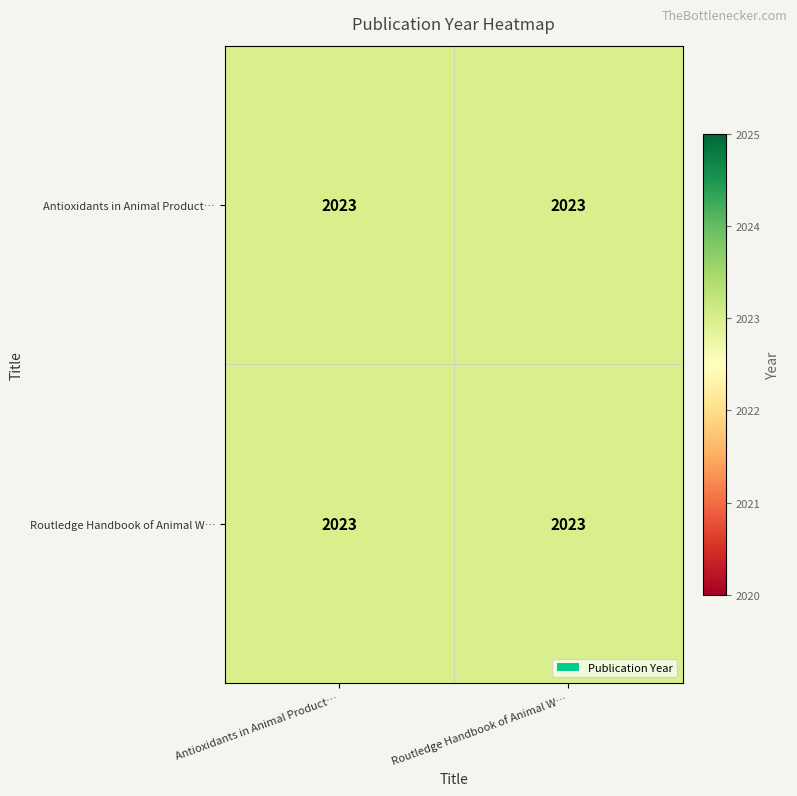

The value of Routledge Handbook of Animal Welfare at Routledge Handbook of Animal Welfare is 1291. True or false?

False